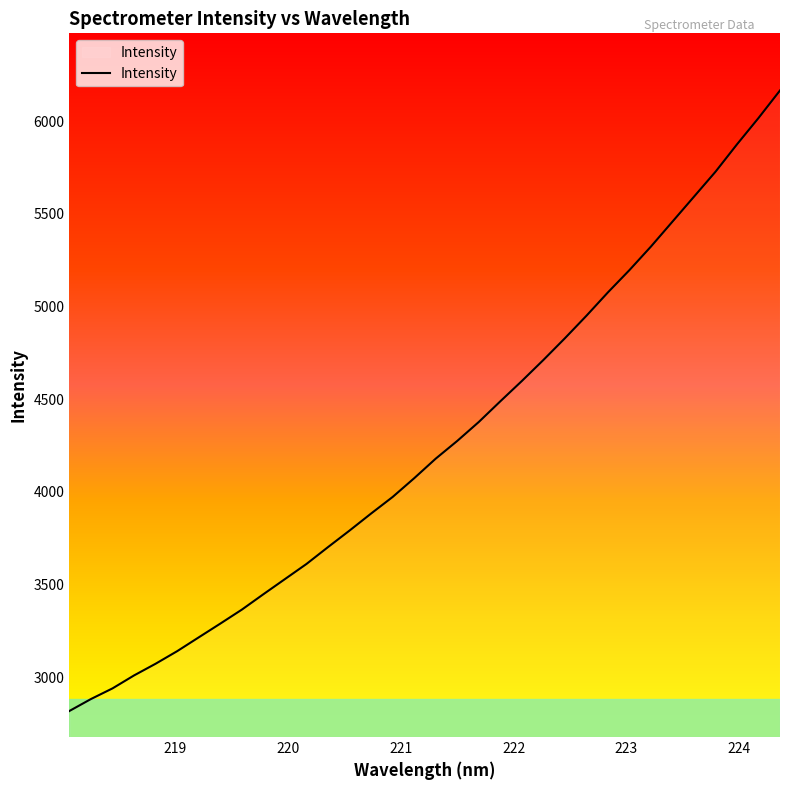

What is the greatest value displayed?

6165.7